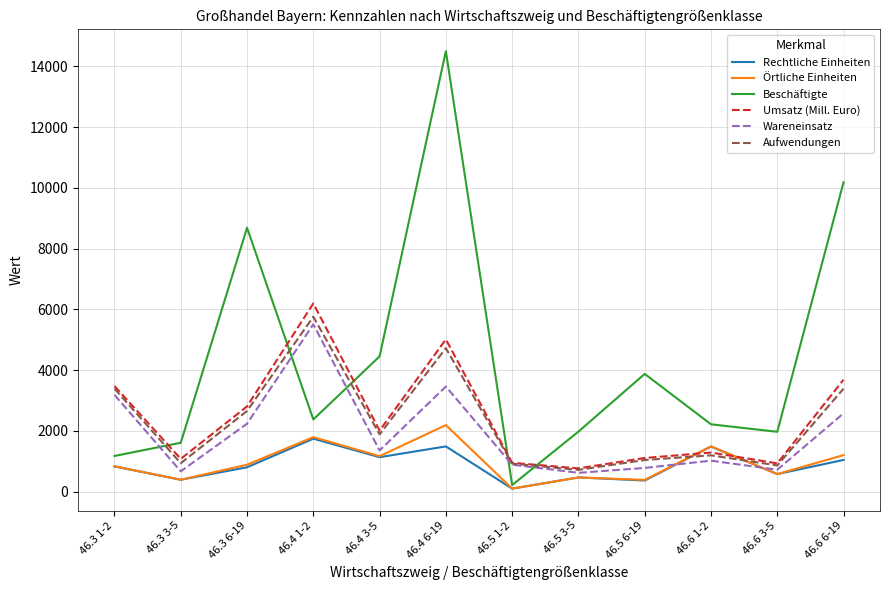

The value of Wareneinsatz at 46.6 1-2 is 1022. True or false?

True